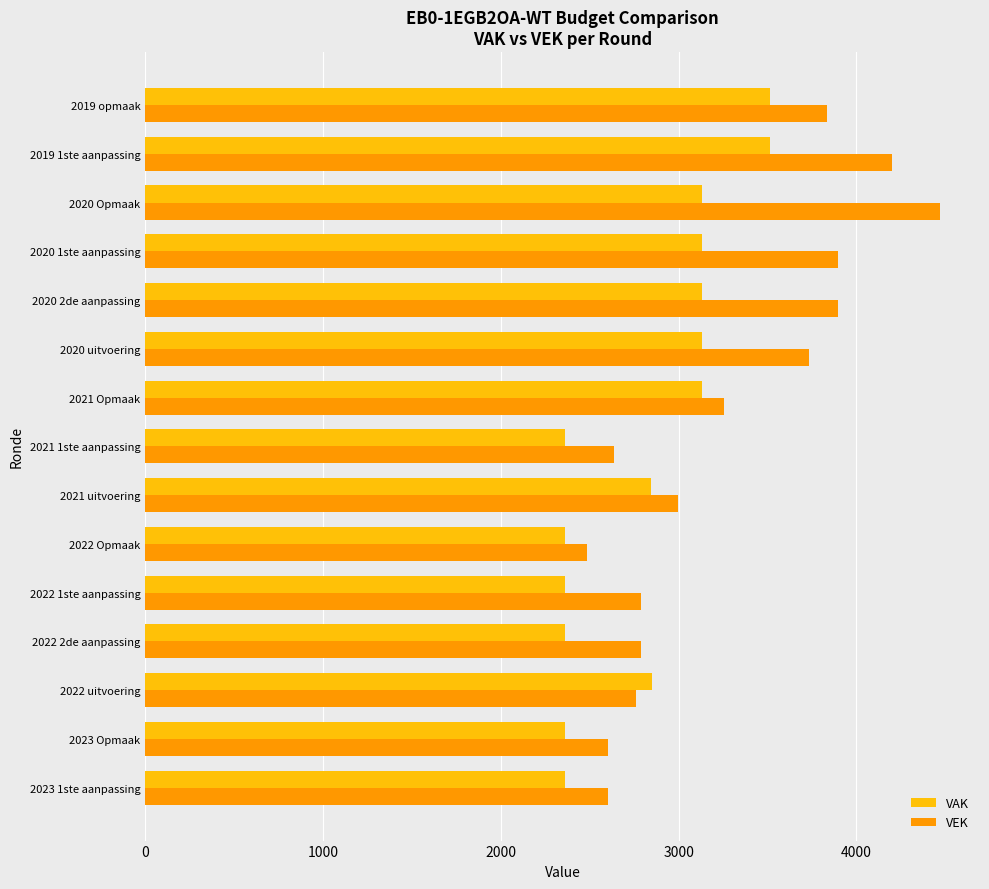

What are all the series names shown in the legend?

VAK, VEK